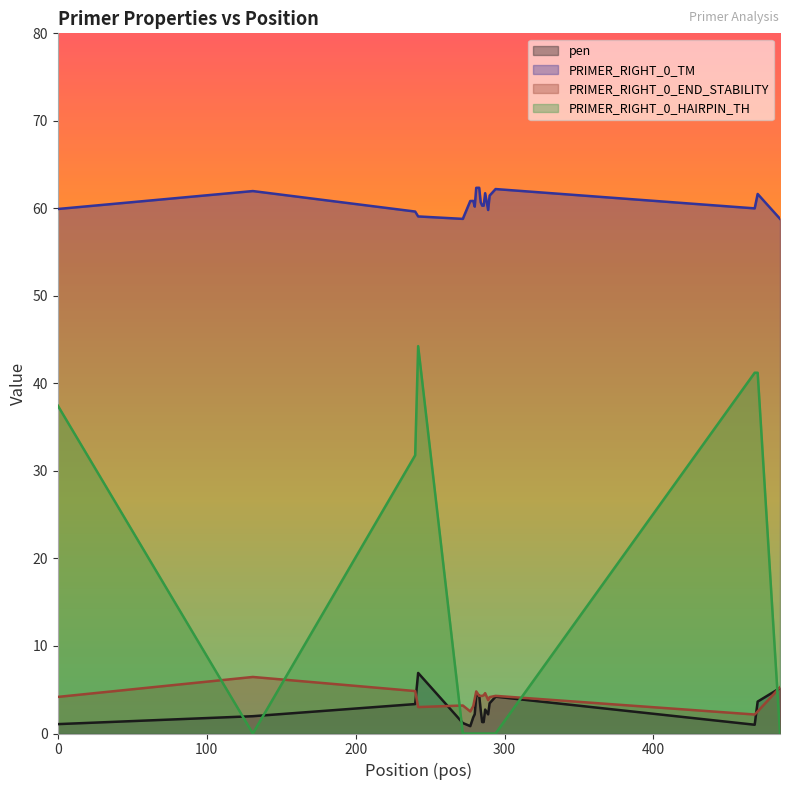

In PRIMER_RIGHT_0_TM, how many points are higher than both neighbors (excluding endpoints)?

6